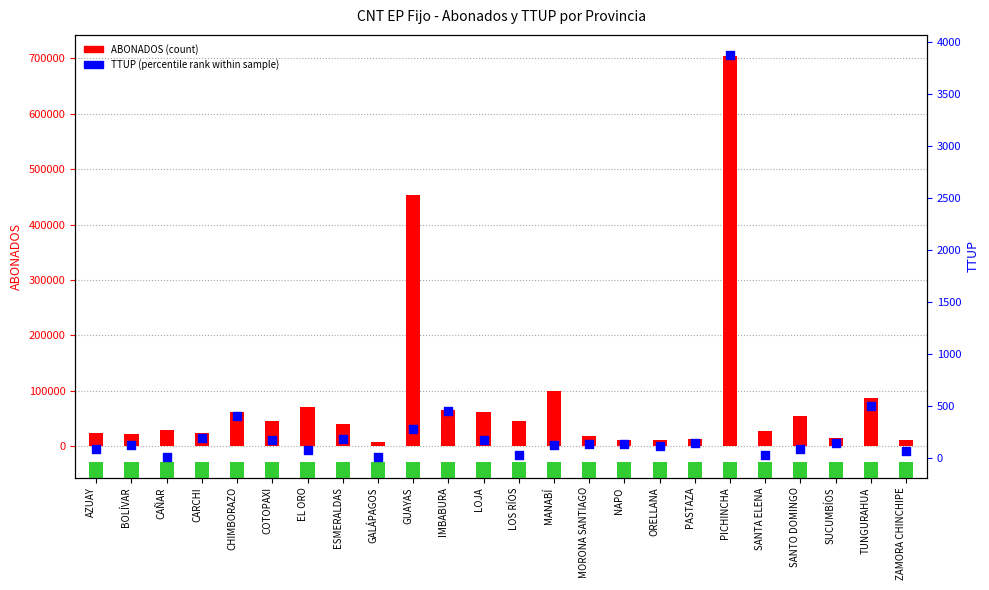

Is the value of ABONADOS at GUAYAS greater than the value of TTUP at IMBABURA?

Yes